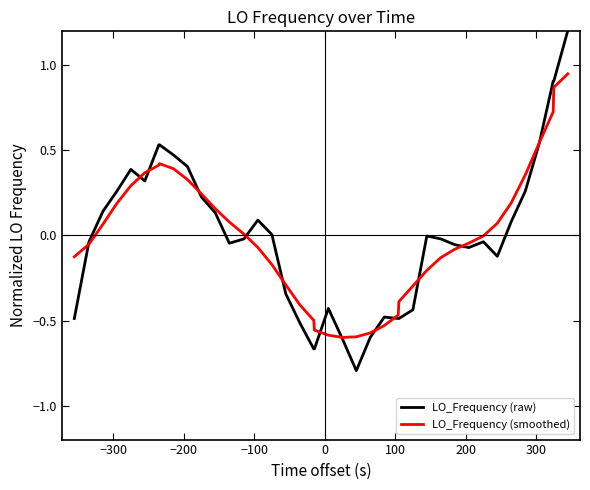

List the series in order of their peak value, lowest first.

LO_Frequency (smoothed), LO_Frequency (raw)